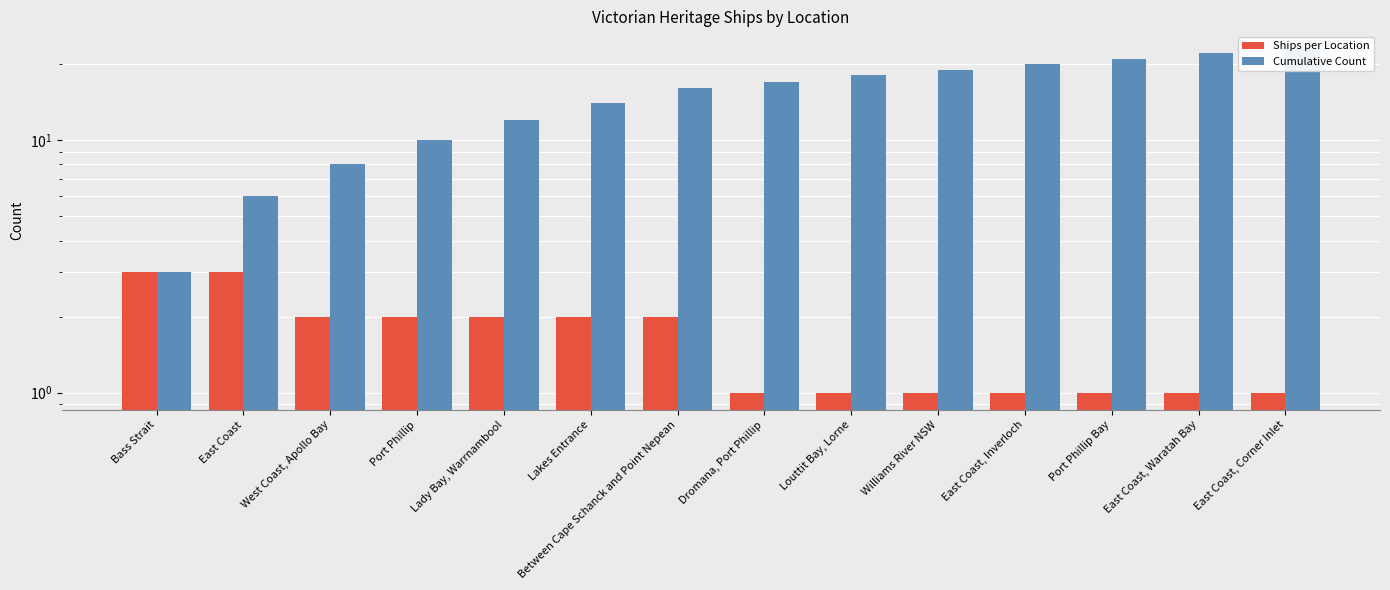

Read the Ships per Location value at Louttit Bay, Lorne.

1